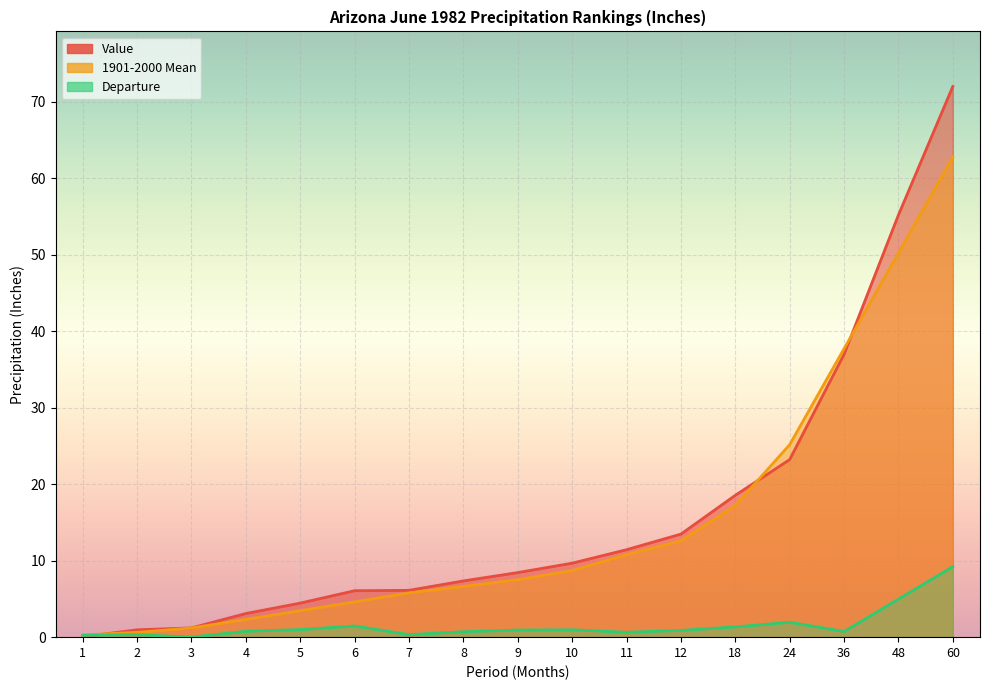

Read the Departure value at 18.

1.3